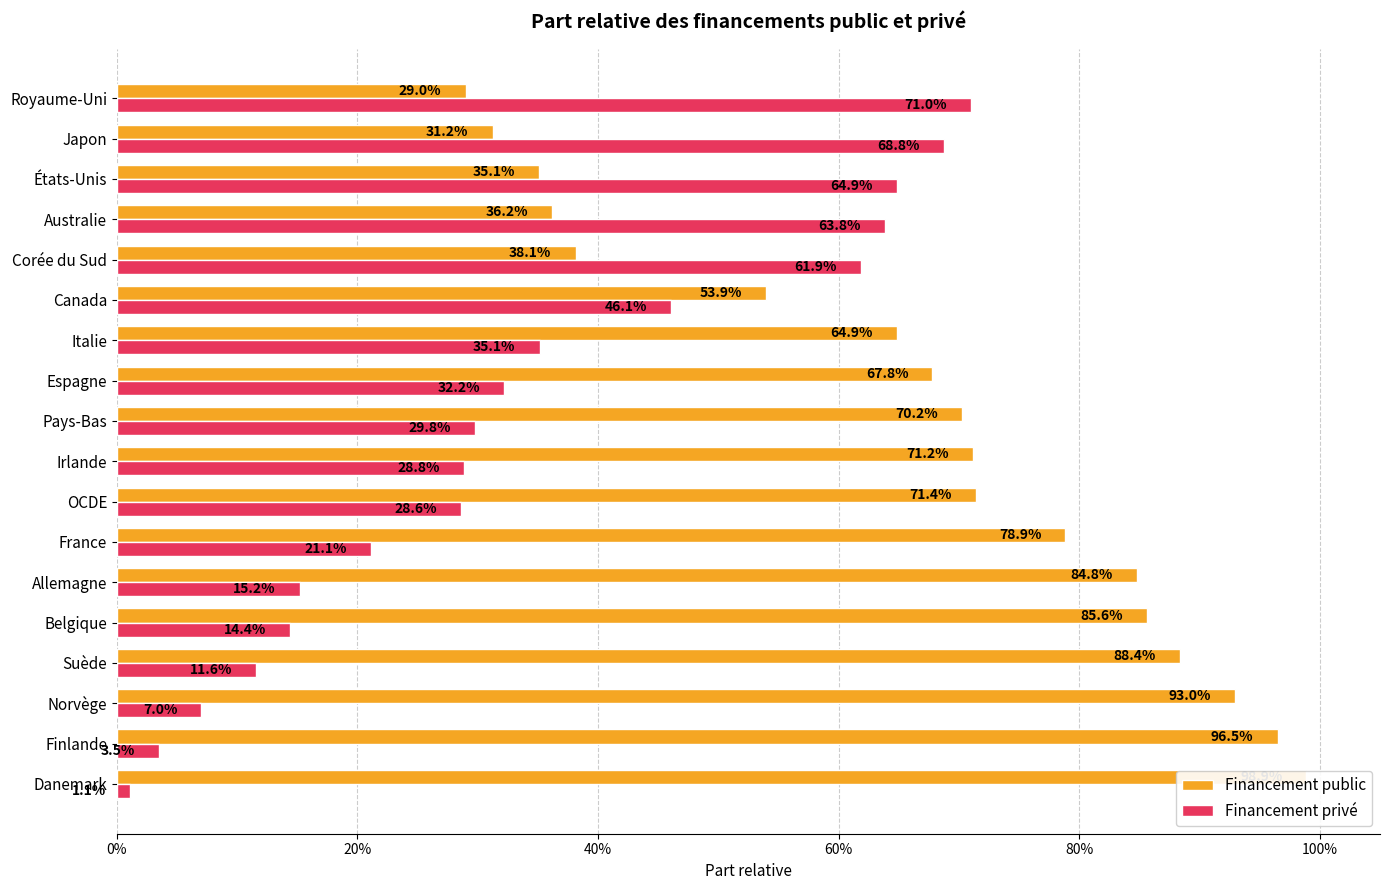

Reading right to left, extract all data points from this chart.

Financement public: 0.3	0.3	0.4	0.4	0.4	0.5	0.6	0.7	0.7	0.7	0.7	0.8	0.8	0.9	0.9	0.9	1.0	1.0
Financement privé: 0.7	0.7	0.6	0.6	0.6	0.5	0.4	0.3	0.3	0.3	0.3	0.2	0.2	0.1	0.1	0.1	0.0	0.0